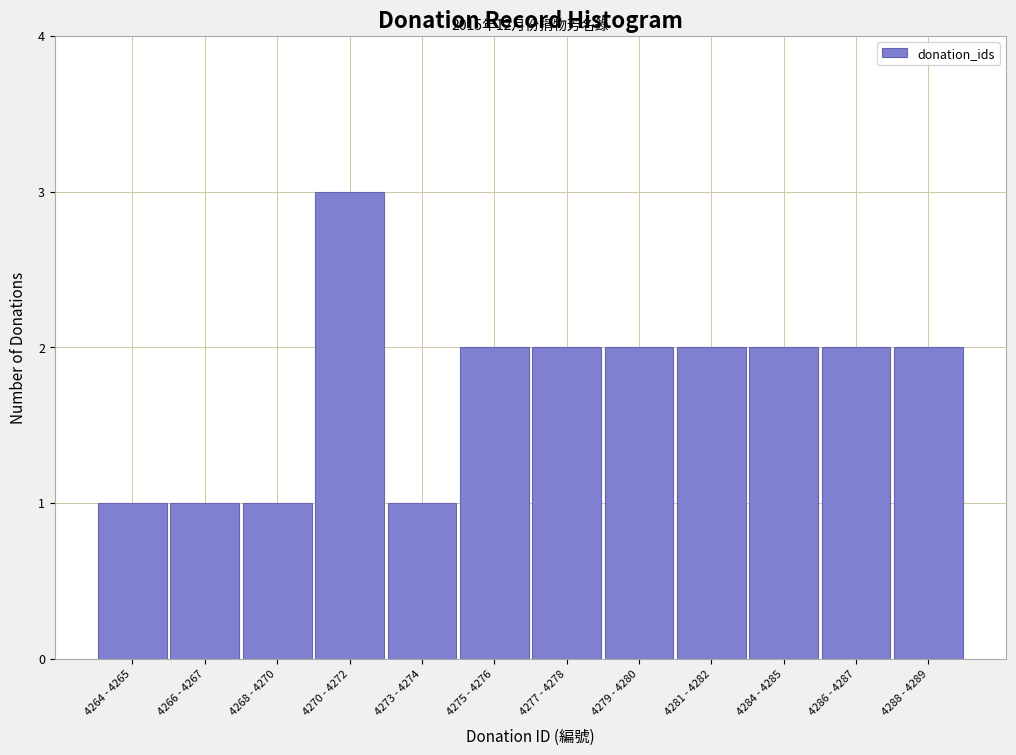

Reading right to left, what are all the values shown in this chart?

2	2	2	2	2	2	2	1	3	1	1	1